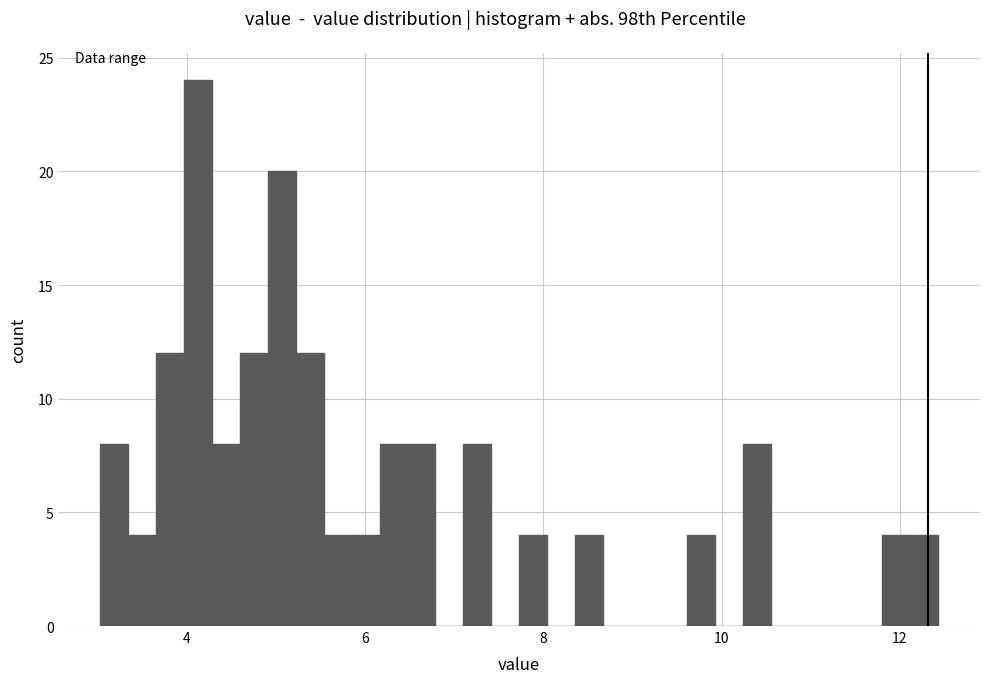

Read against the x-axis, roughly where is the centre of the tallest bar?

4.2